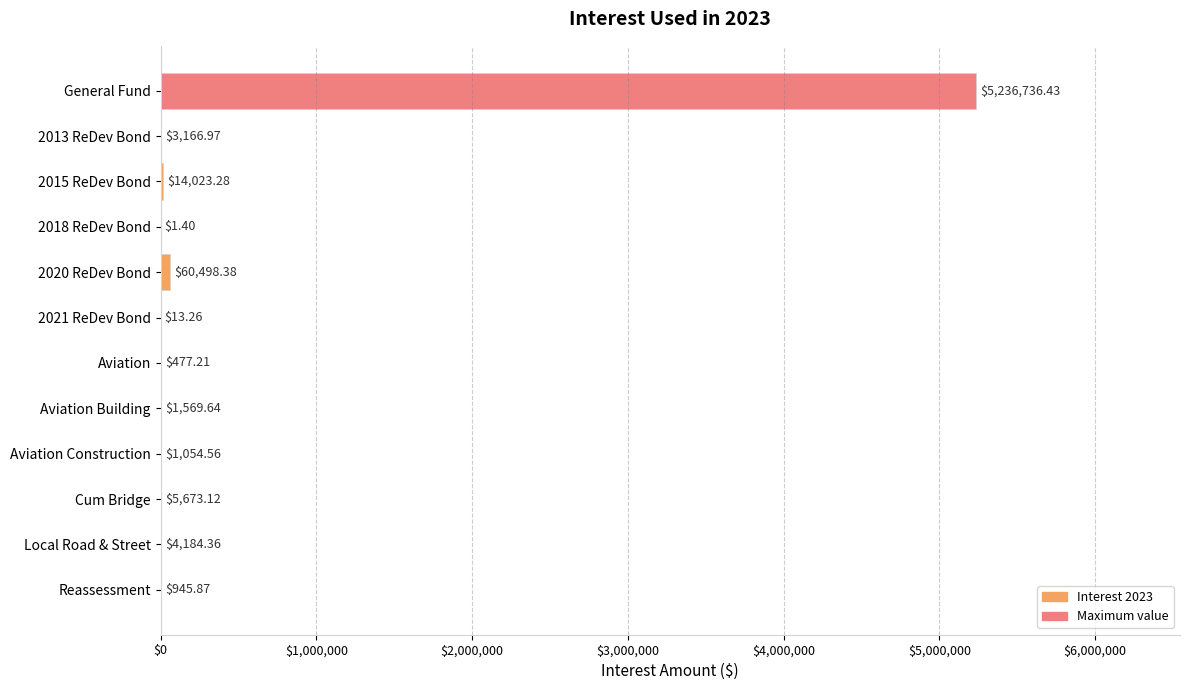

Which label corresponds to the largest value in the chart?

General Fund